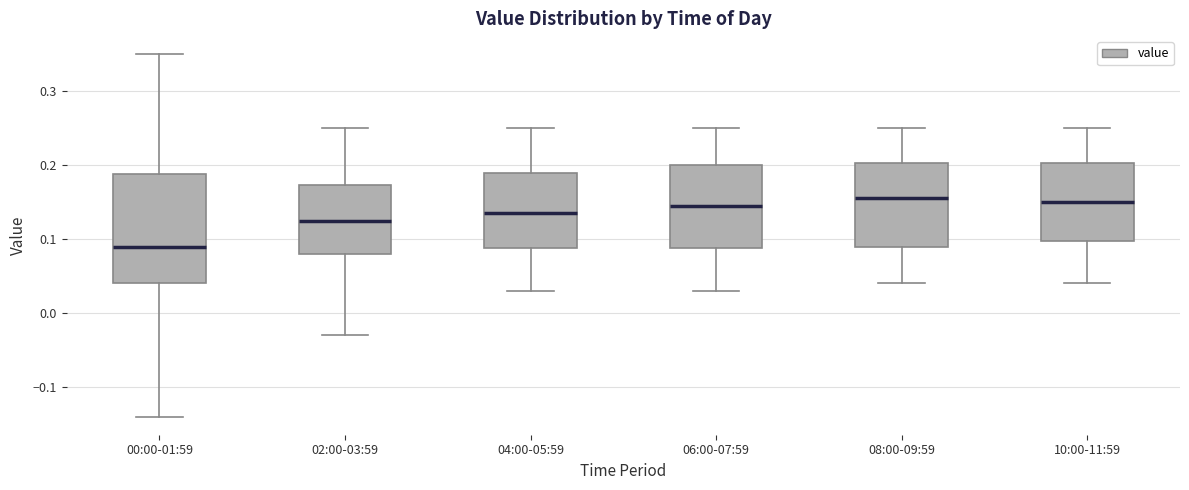

Reading left to right, read every box against the y-axis: the position of its median line, the range the box covers, and the ends of its whiskers. The values are not printed on the chart, so give them approximately, as read against the axis.

00:00-01:59: median 0.09, box 0.04 to 0.19, whiskers -0.14 to 0.35
02:00-03:59: median 0.13, box 0.08 to 0.17, whiskers -0.03 to 0.25
04:00-05:59: median 0.14, box 0.09 to 0.19, whiskers 0.03 to 0.25
06:00-07:59: median 0.15, box 0.09 to 0.20, whiskers 0.03 to 0.25
08:00-09:59: median 0.16, box 0.09 to 0.20, whiskers 0.04 to 0.25
10:00-11:59: median 0.15, box 0.10 to 0.20, whiskers 0.04 to 0.25